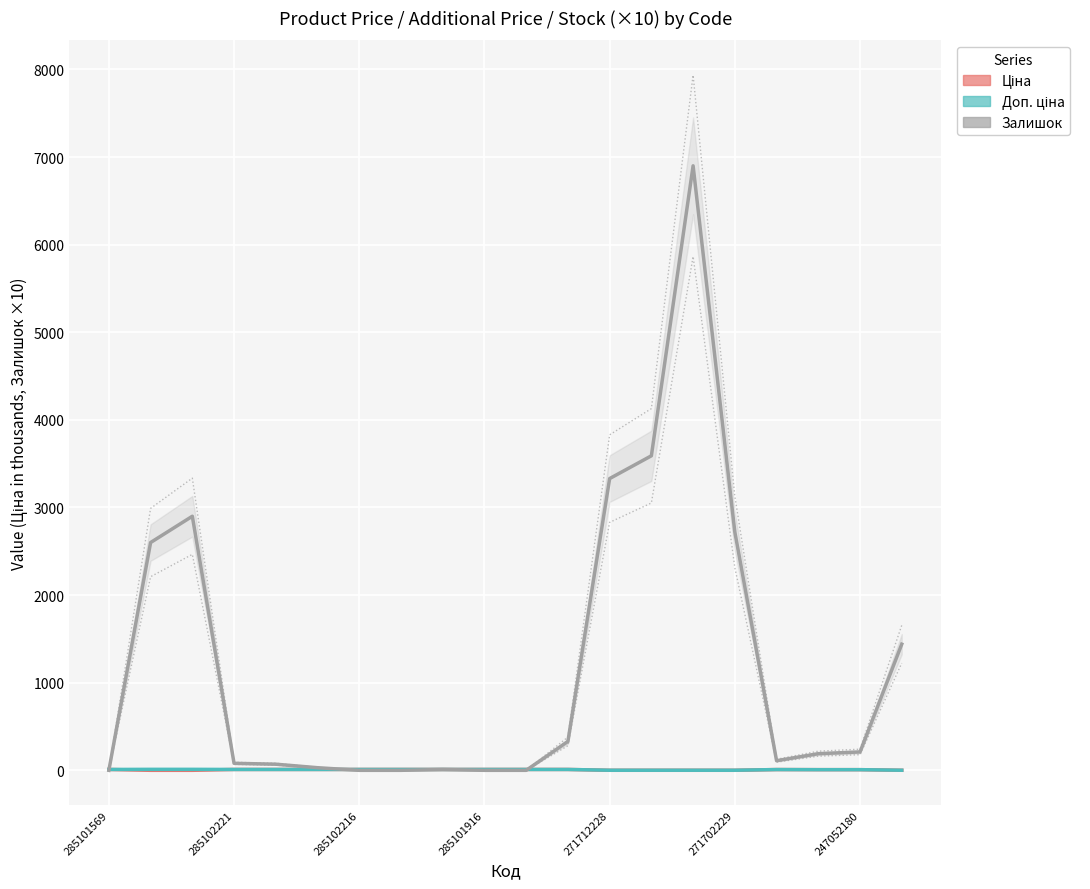

What is the difference between the maximum and minimum values in the Ціна series?

9.8